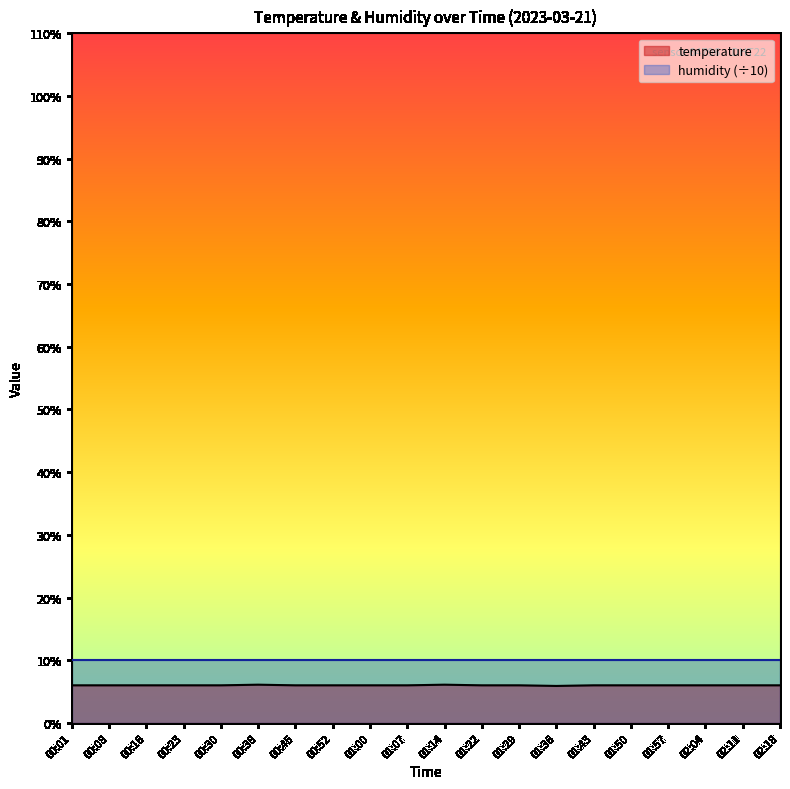

List the labels in order of value, smallest first.

01:36, 00:01, 00:08, 00:16, 00:23, 00:30, 00:45, 00:52, 01:00, 01:07, 01:22, 01:29, 01:43, 01:50, 01:57, 02:04, 02:11, 02:18, 00:38, 01:14